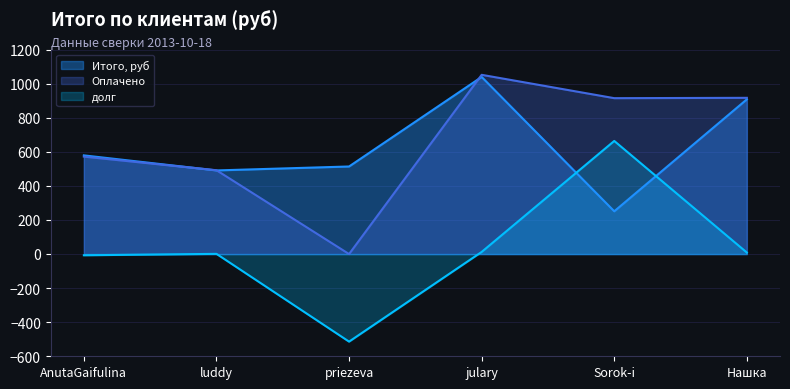

In долг, how many points are higher than both neighbors (excluding endpoints)?

2